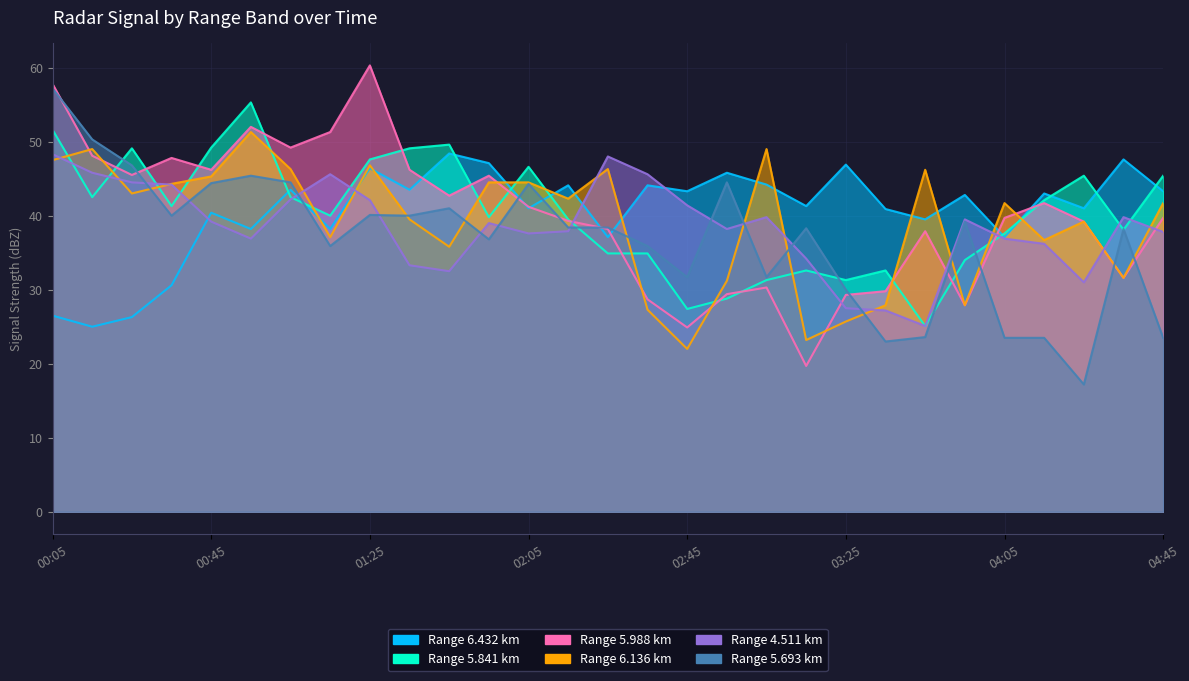

How many intersections are there between 5.693 and 5.841?

9